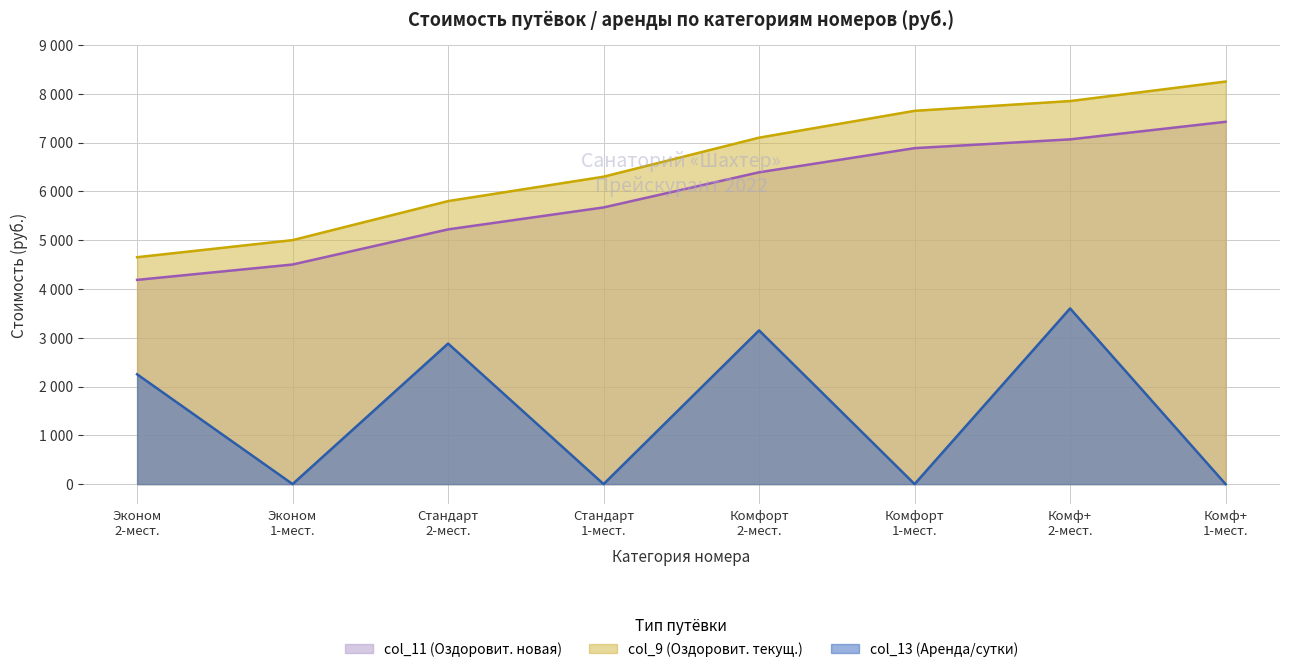

Rank the series at Стандарт 2-мест. from lowest to highest value.

col_13 (Аренда/сутки), col_11 (Оздоровит. новая), col_9 (Оздоровит. текущ.)